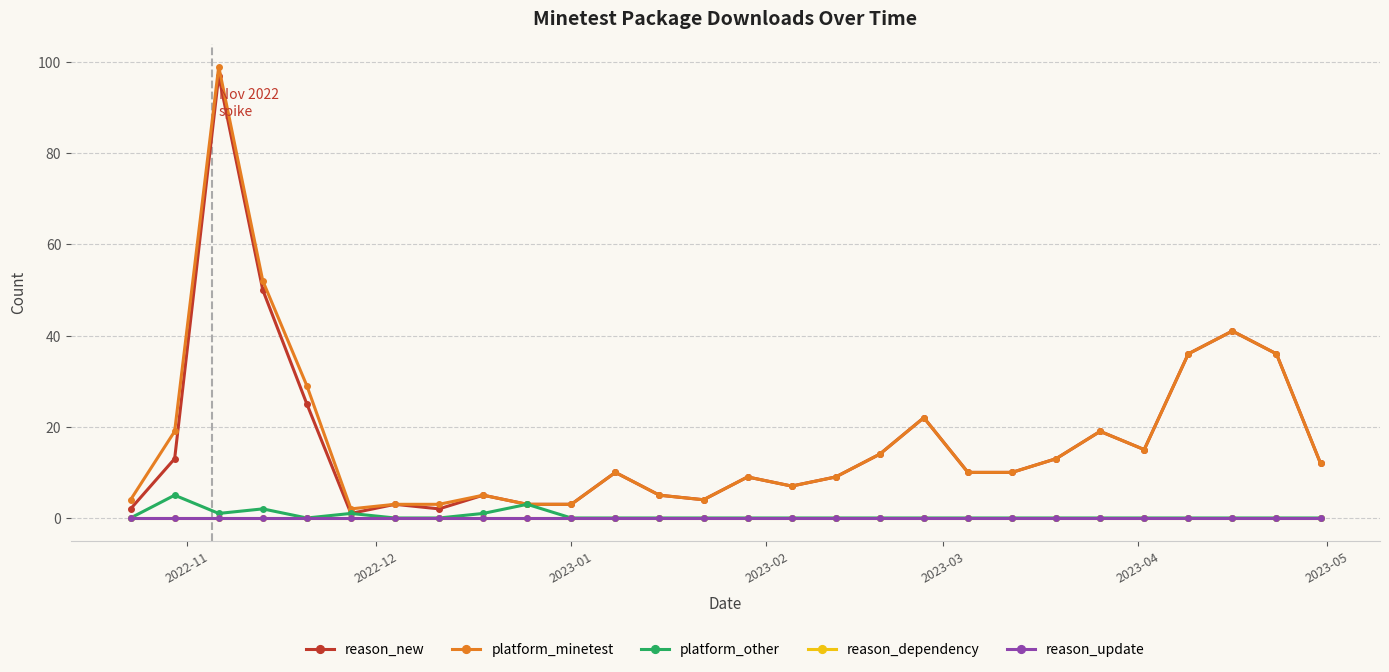

Does the chart have visible grid lines?

Yes